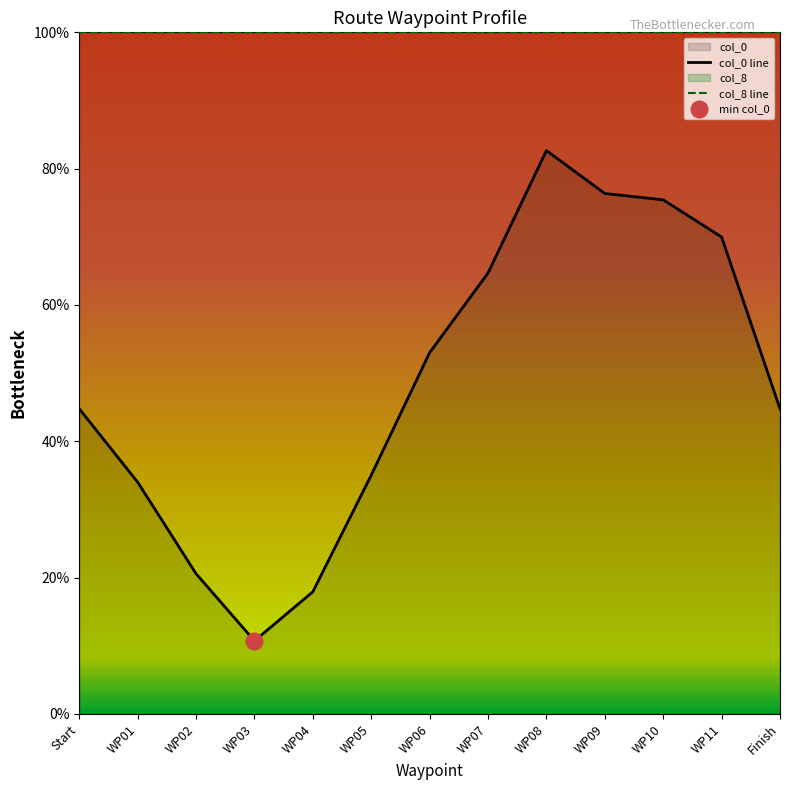

At which category does the data reach its first local valley?

WP03